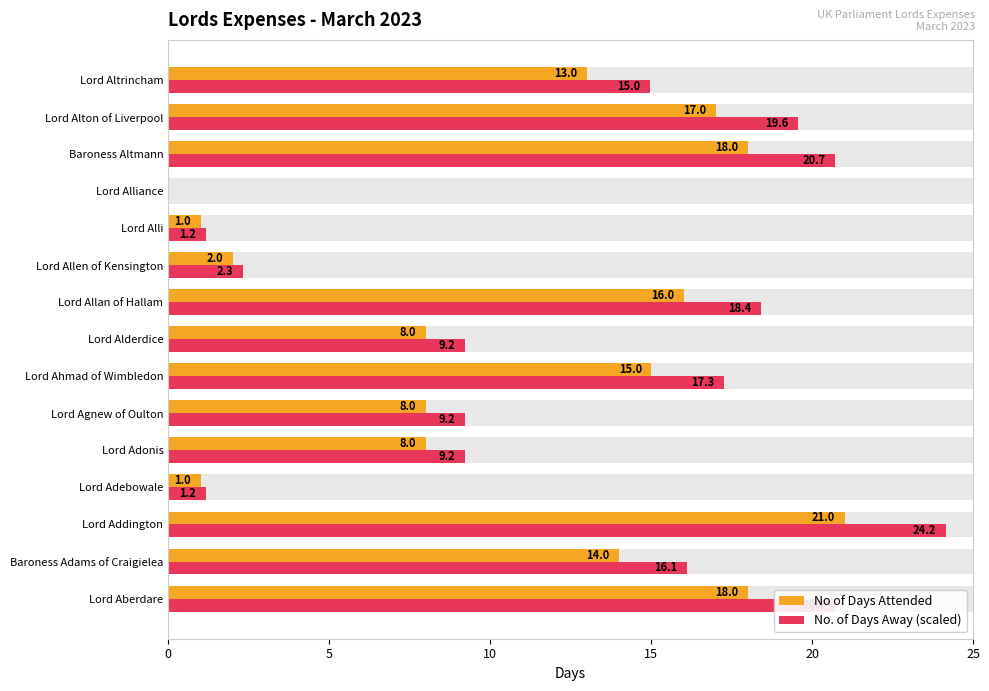

What is the value of the No. of Days Away (scaled) bar at the 5th from the left?

9.2